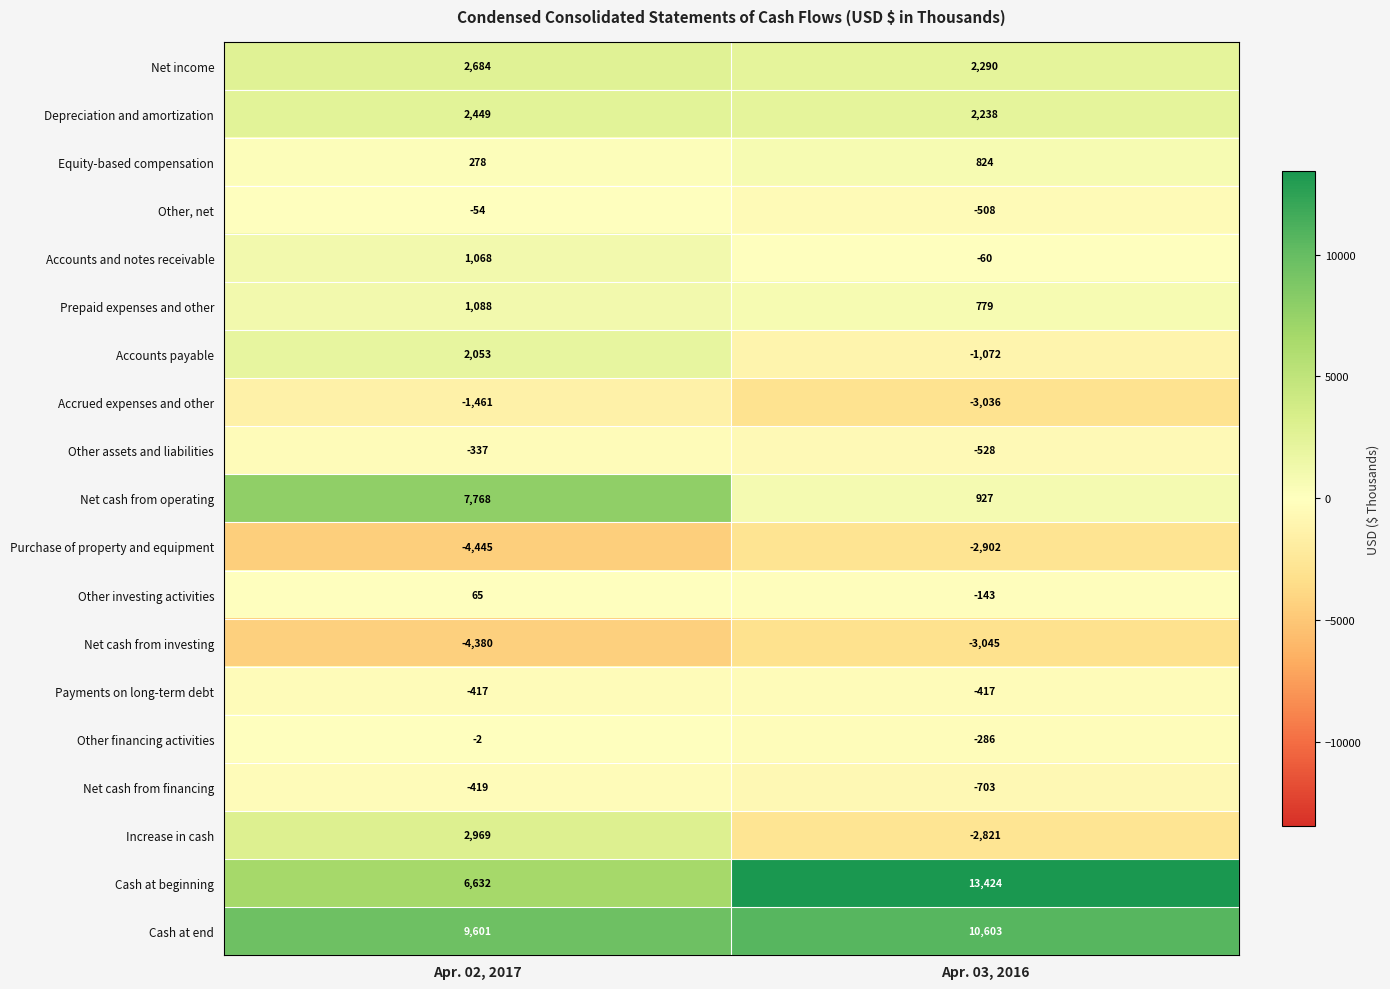

What is the maximum value for Net cash from financing?

-419